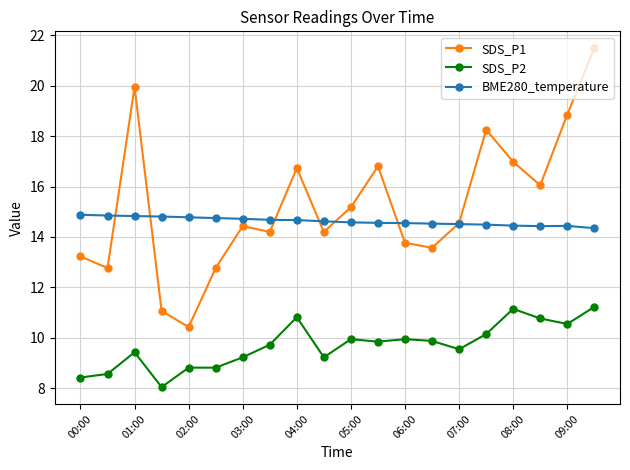

What is the sum of all SDS_P1 values?

305.3